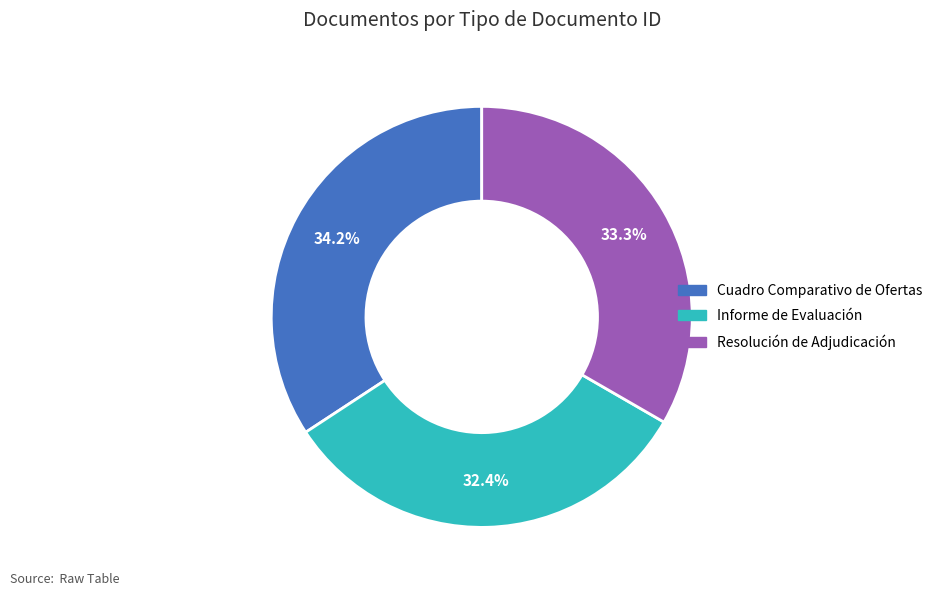

Rank the categories by value from lowest to highest.

Informe de Evaluación, Resolución de Adjudicación, Cuadro Comparativo de Ofertas